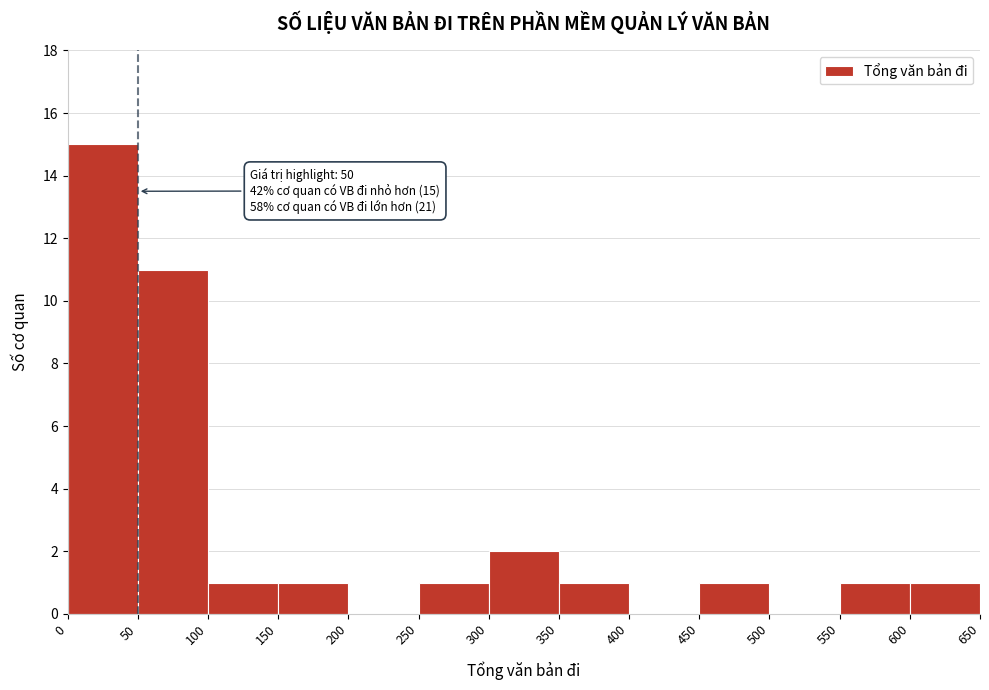

Which range on the x-axis has the tallest bar?

0 to 50